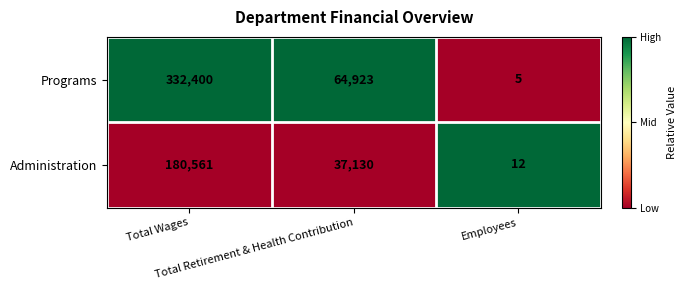

Which series has the largest total across all categories?

Programs